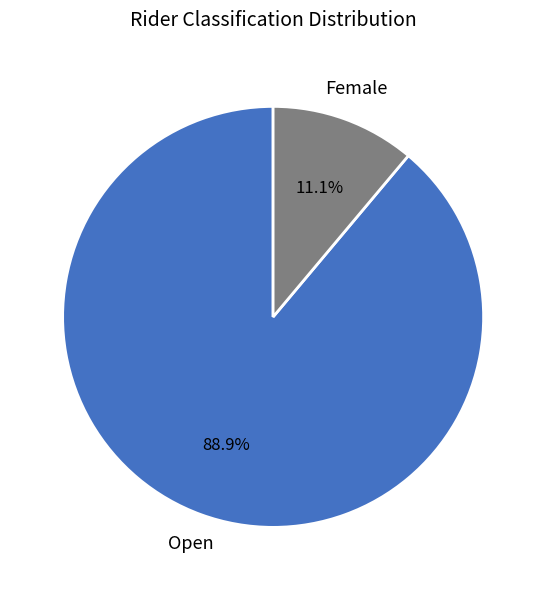

To the nearest percent, what is the difference between the largest and smallest slice percentages?

78%